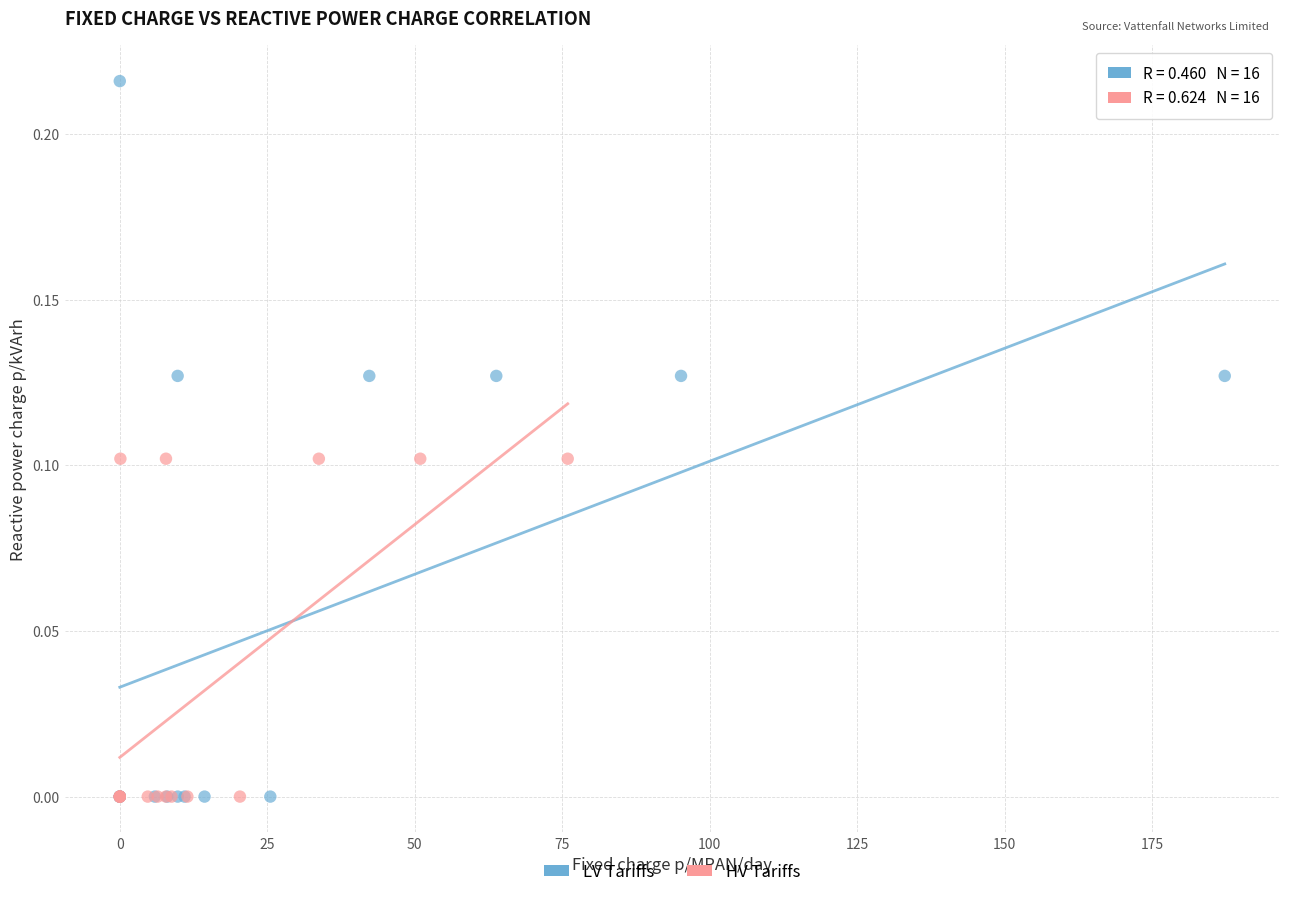

What are all the series names shown in the legend?

LV Tariffs, HV Tariffs